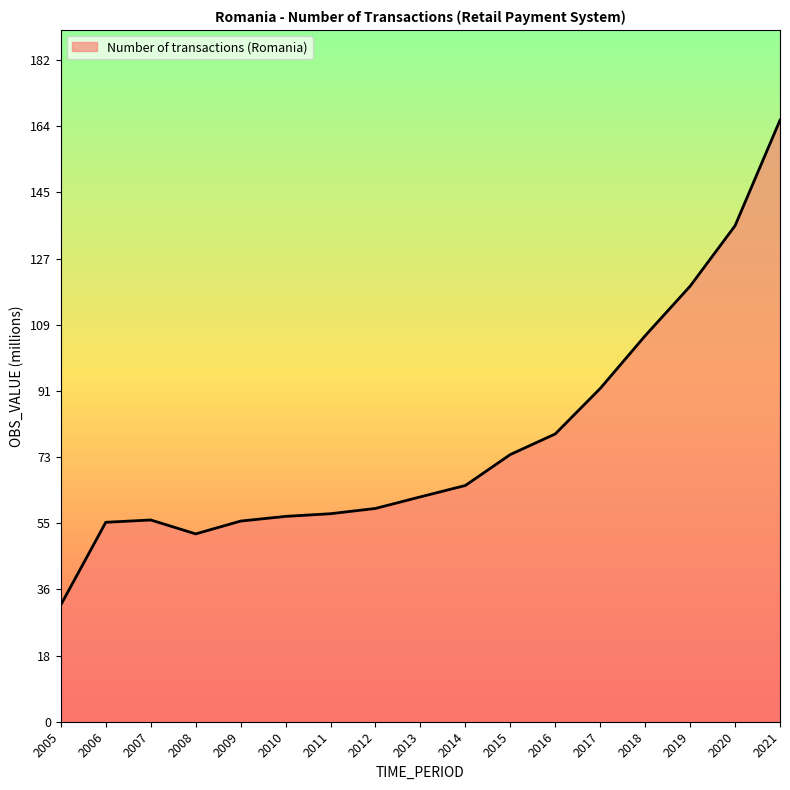

Read the value at 2017.

91.6